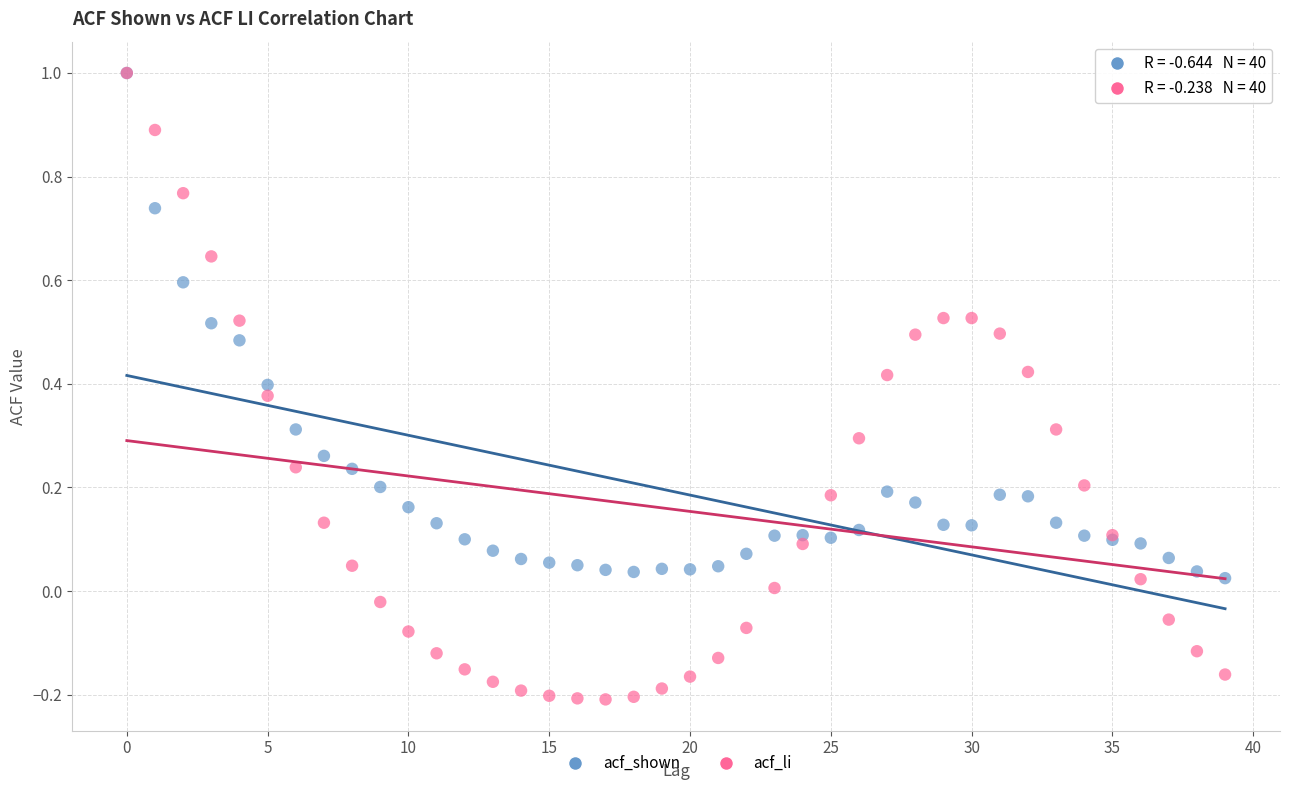

What are all the series names shown in the legend?

acf_shown, acf_li